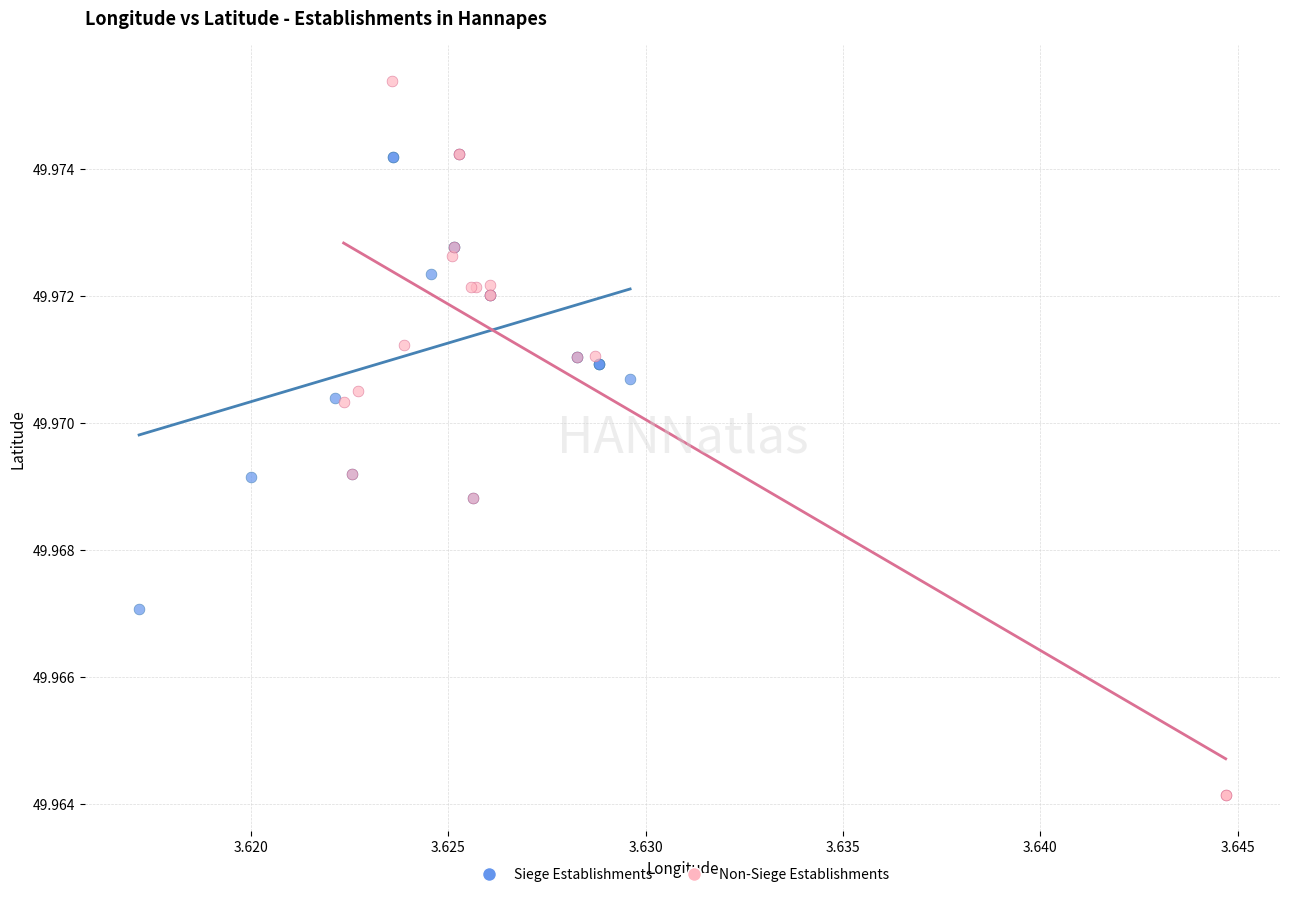

Which series has the largest Y range (max minus min)?

Non-Siege Establishments